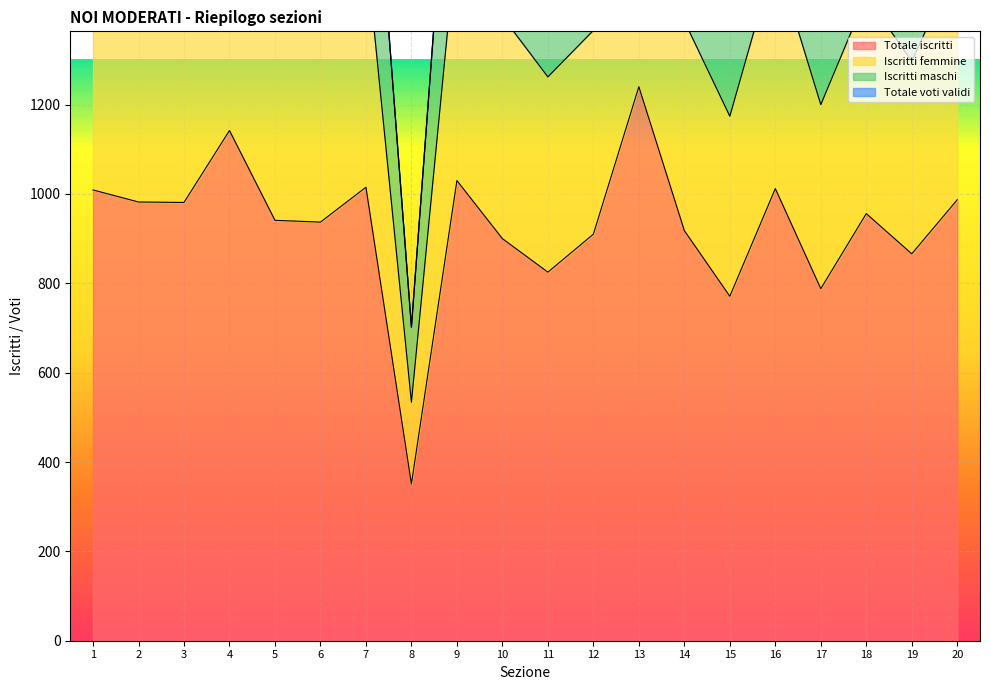

True or false: Iscritti maschi and Totale iscritti intersect in this chart.

False